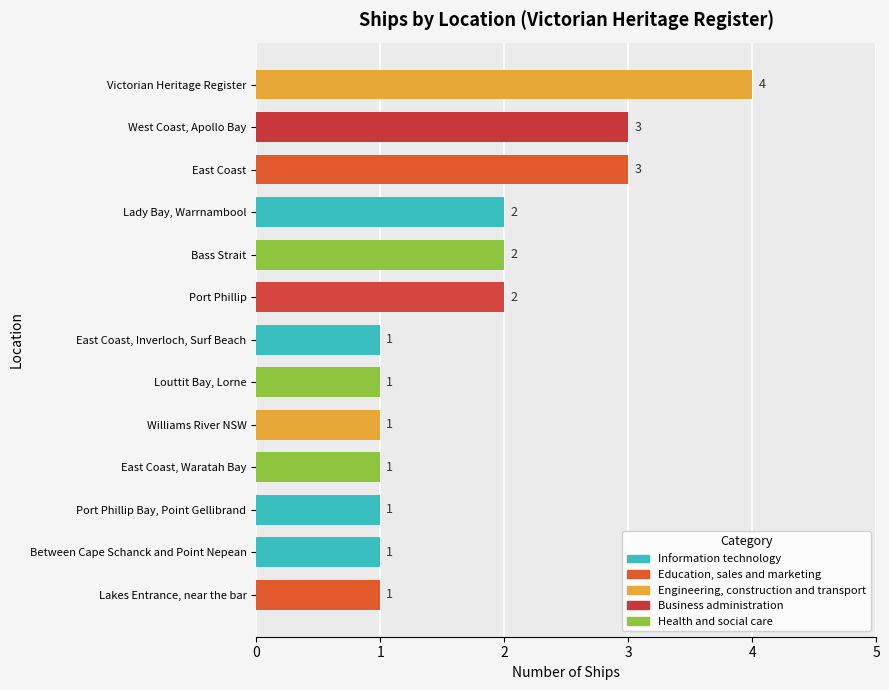

The chart shows a value of 2 at Port Phillip. True or false?

True